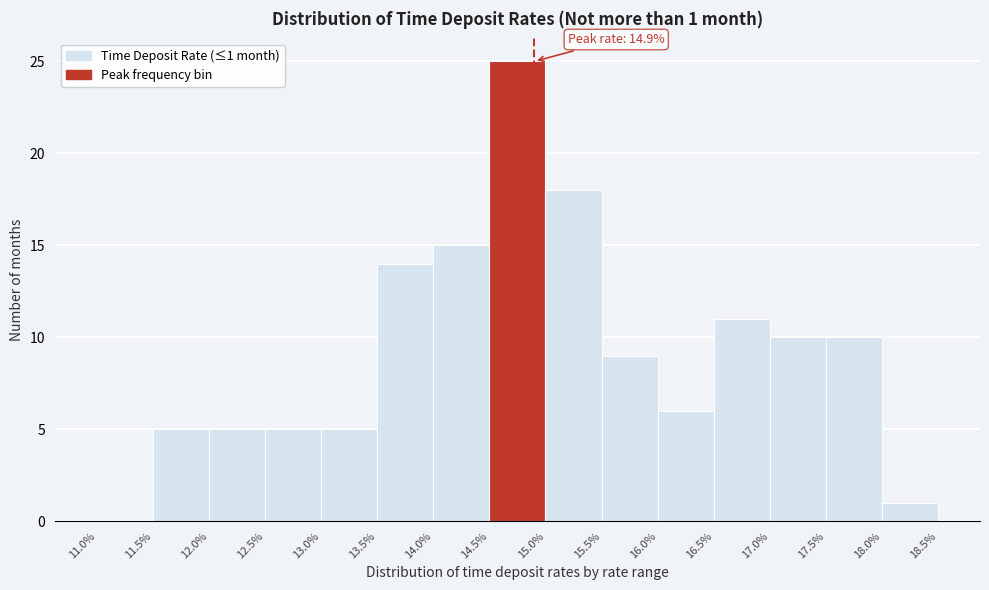

Which range on the x-axis has the tallest bar?

14.5% to 15.0%